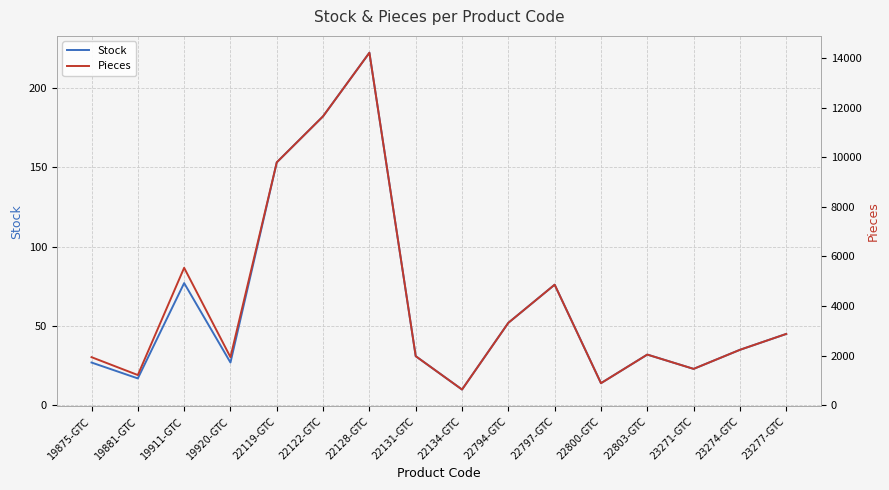

Between 22794-GTC and 23277-GTC, which series saw the biggest shift?

Pieces